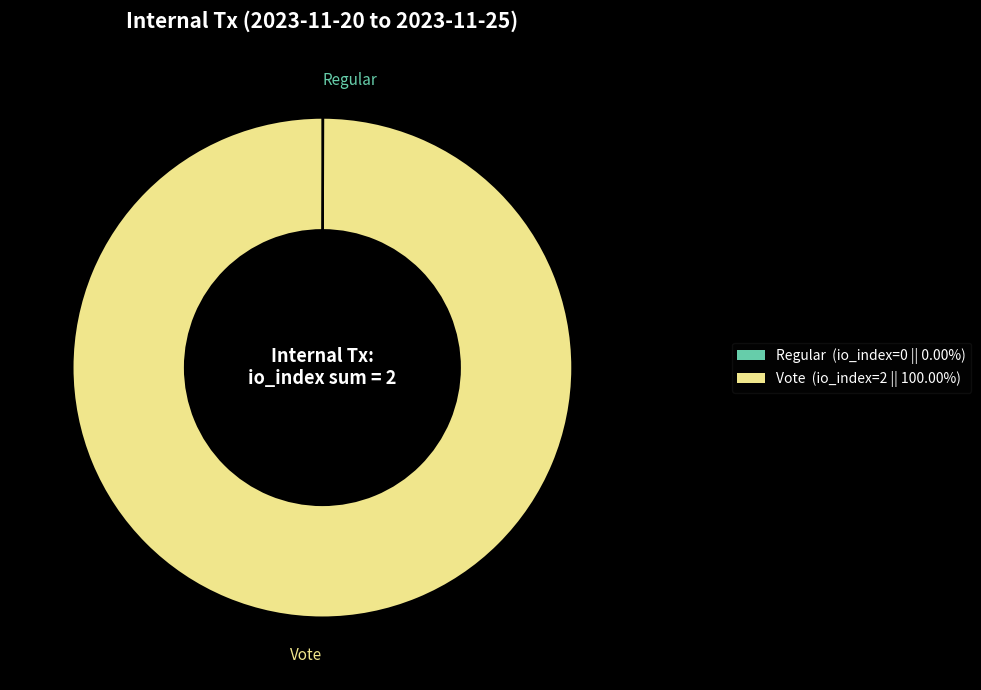

Does Vote account for over 50% of the chart?

Yes